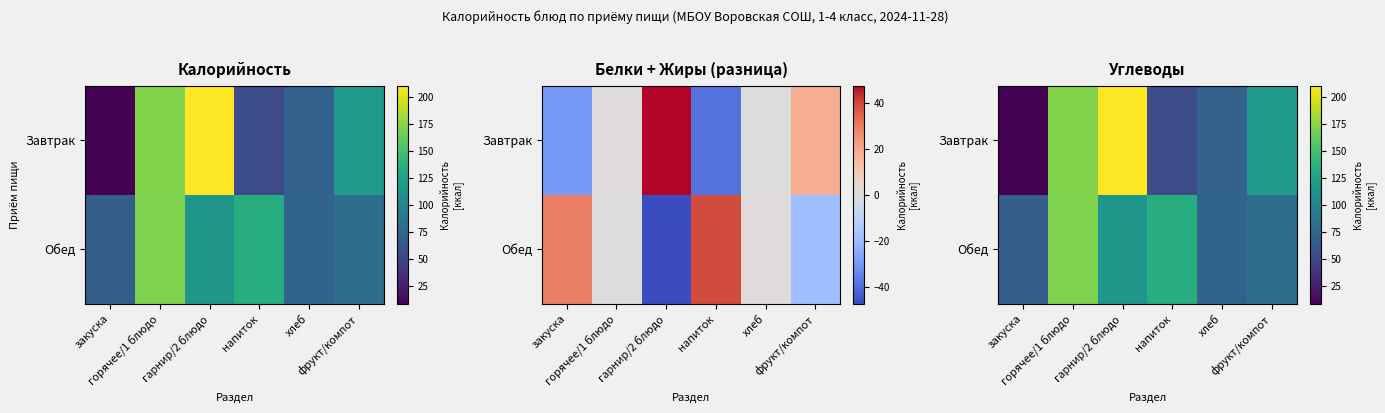

Is it true that Обед equals 68 at закуска?

True